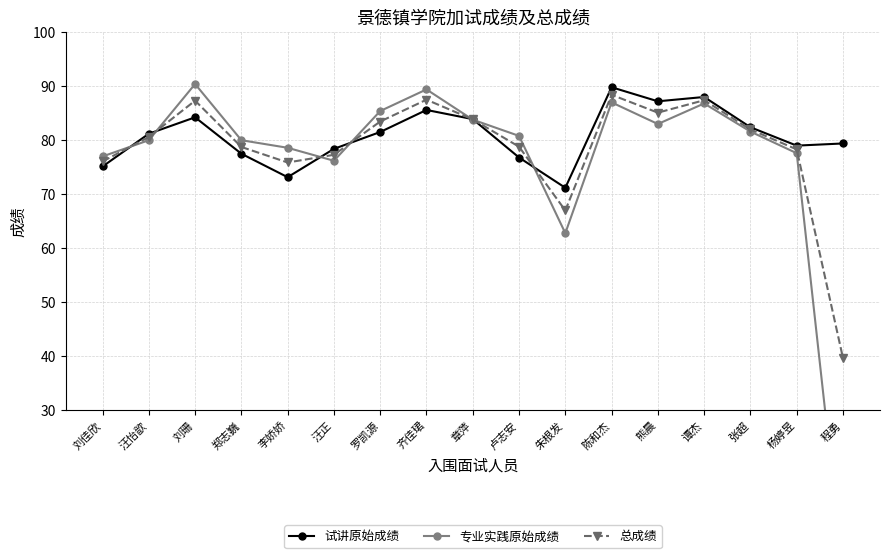

What is the difference between the second highest and minimum values in the 总成绩 series?

47.8